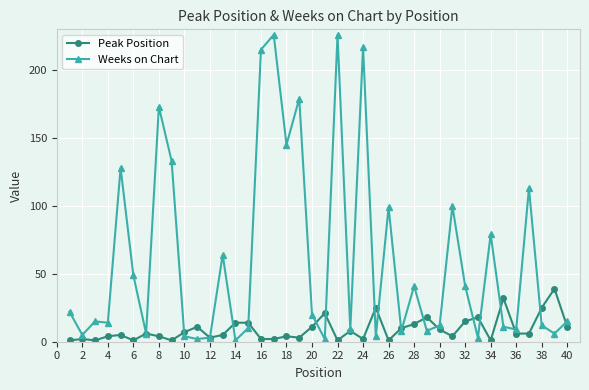

What is the difference between the second highest and minimum values in the Weeks on Chart series?

225